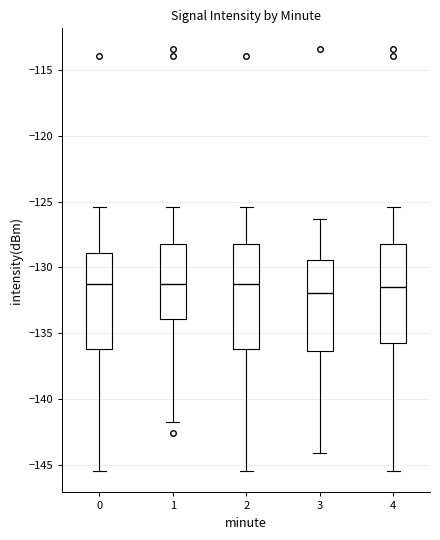

Where does the lower whisker of the box at x = 0 end on the y-axis? The values are not printed on the chart, so give them approximately, as read against the axis.

-145.5